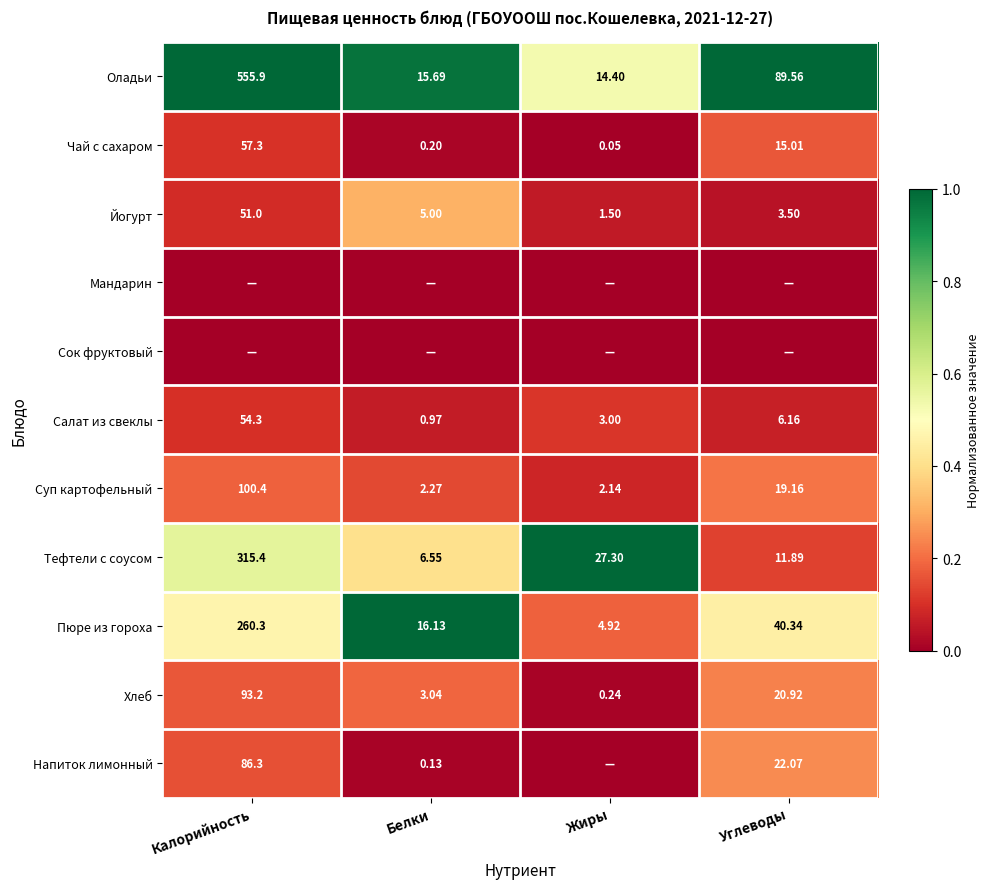

Rank the categories by Оладьи value from lowest to highest.

Жиры, Белки, Углеводы, Калорийность